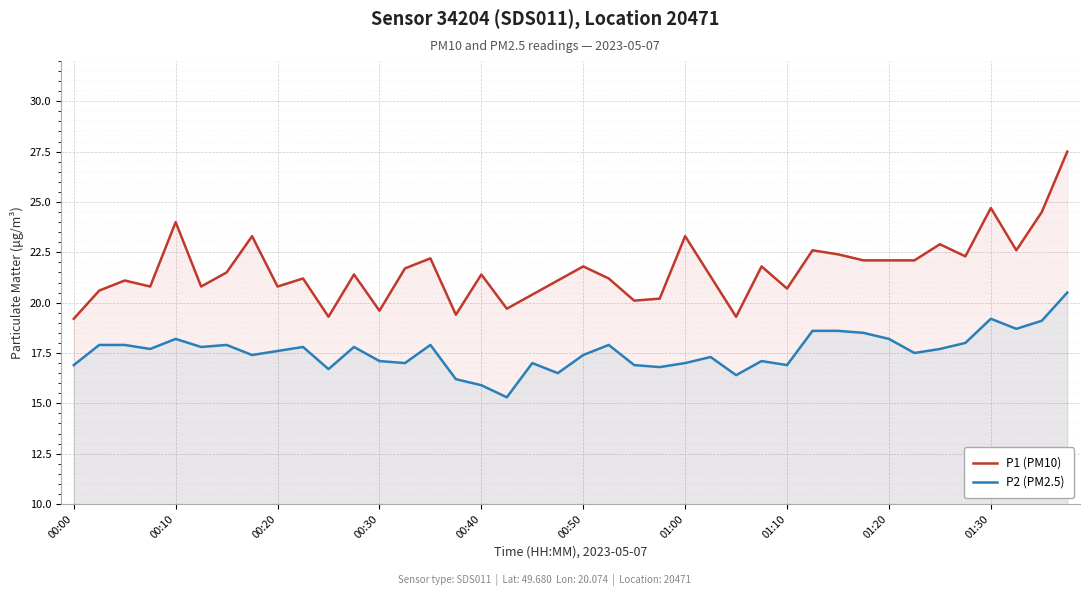

True or false: P2 (PM2.5) and P1 (PM10) intersect in this chart.

False